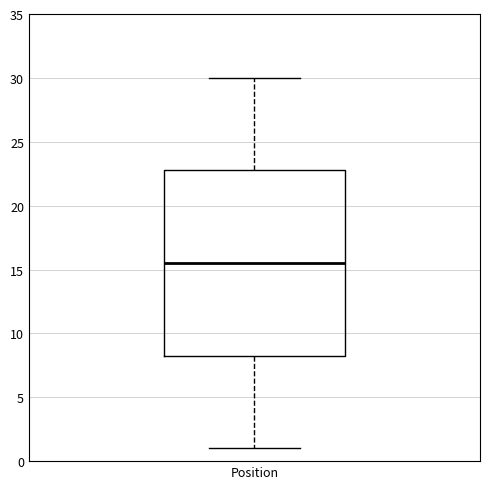

Read this box plot against the y-axis: the position of the median line, the range covered by the box, and the ends of both whiskers. The values are not printed on the chart, so give them approximately, as read against the axis.

median 15.5, box 8.5 to 23.0, whiskers 1.0 to 30.0